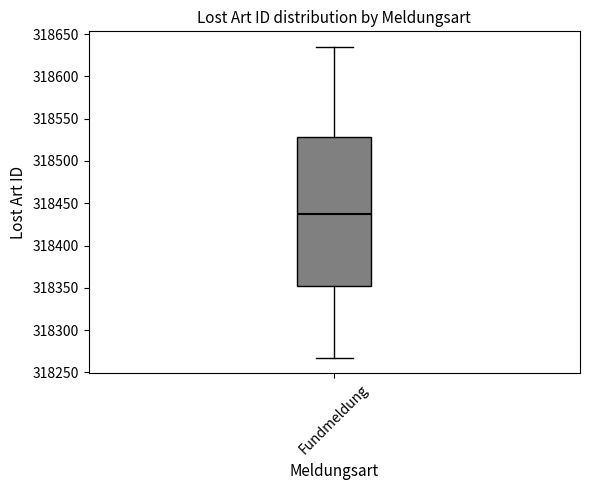

Where does the upper whisker of the box for Fundmeldung end on the y-axis? The values are not printed on the chart, so give them approximately, as read against the axis.

318635